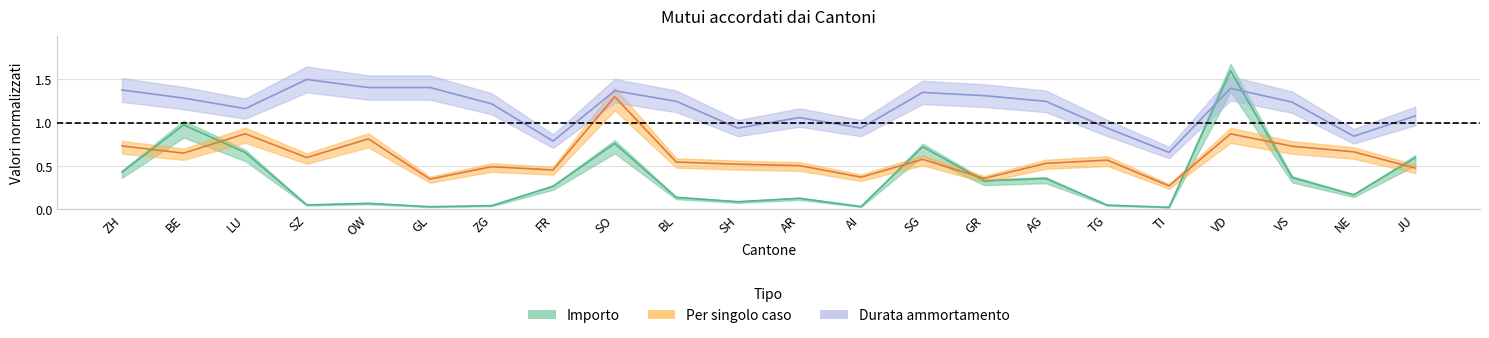

Reading right to left, transcribe all the data shown in this chart.

Importo: 0.6	0.2	0.4	1.6	0.0	0.0	0.4	0.3	0.7	0.0	0.1	0.1	0.1	0.8	0.3	0.0	0.0	0.1	0.0	0.7	1.0	0.4
Per singolo caso: 0.5	0.7	0.7	0.9	0.3	0.6	0.5	0.4	0.6	0.4	0.5	0.5	0.5	1.3	0.5	0.5	0.3	0.8	0.6	0.9	0.6	0.7
Durata ammortamento: 1.1	0.8	1.2	1.4	0.7	0.9	1.2	1.3	1.4	0.9	1.1	0.9	1.2	1.4	0.8	1.2	1.4	1.4	1.5	1.2	1.3	1.4